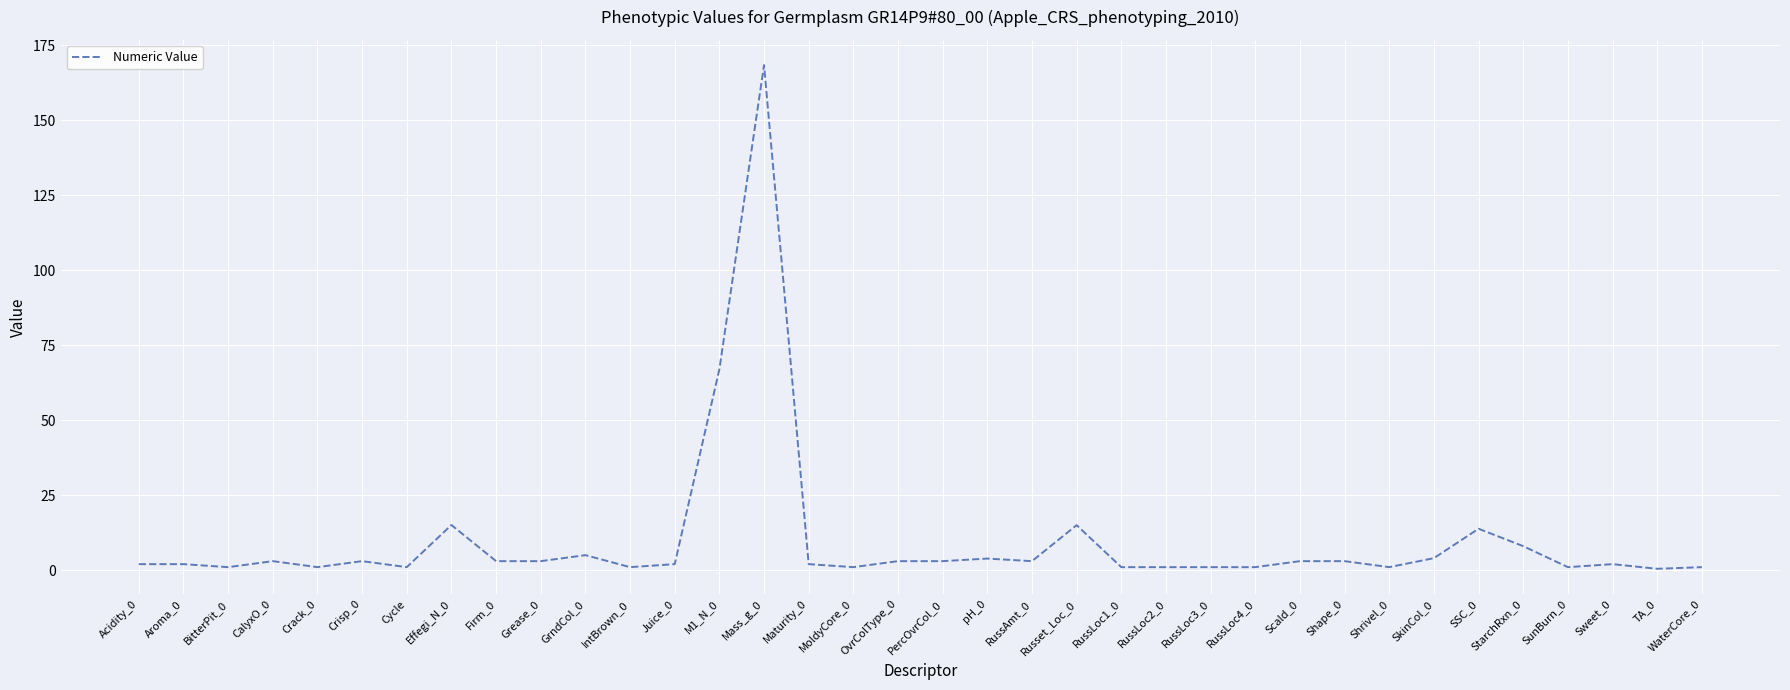

What is the change in value from OvrColType_0 to WaterCore_0?

-2.0